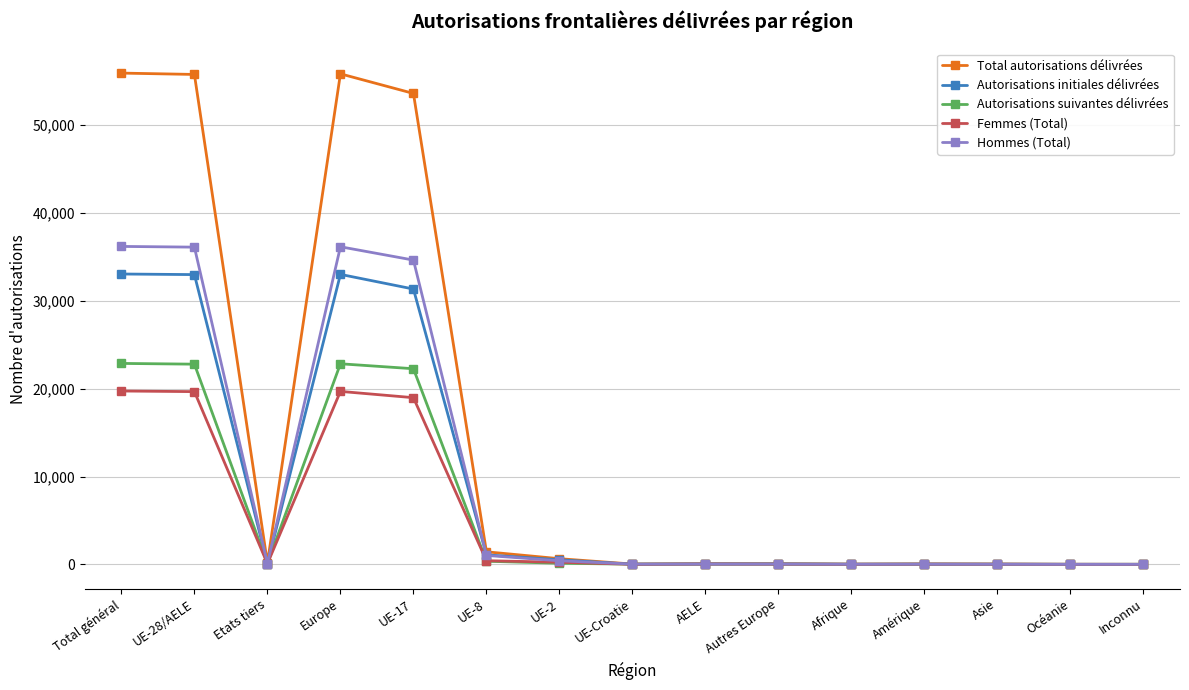

At which label is Hommes (Total) closest to 18099?

UE-17